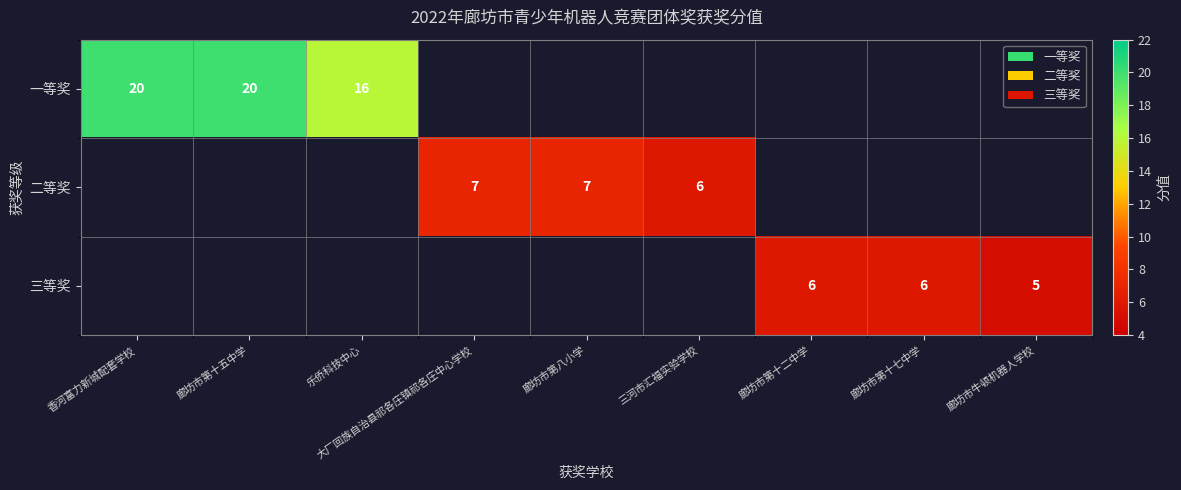

Which category has the lowest value across all series?

廊坊市牛顿机器人学校